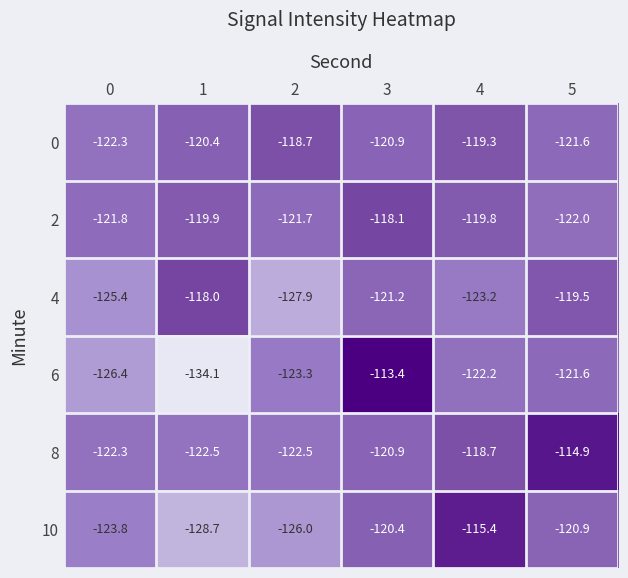

What is the sum of all 8 values?

-721.8